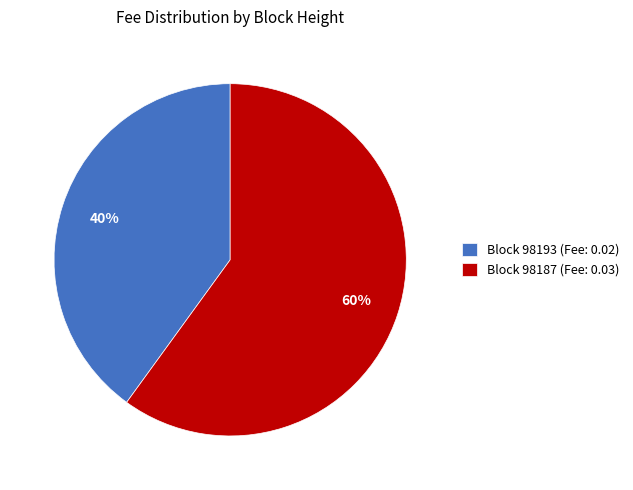

To the nearest percent, what is the difference between the Block 98187 (Fee: 0.03) and Block 98193 (Fee: 0.02) slice percentages?

20%